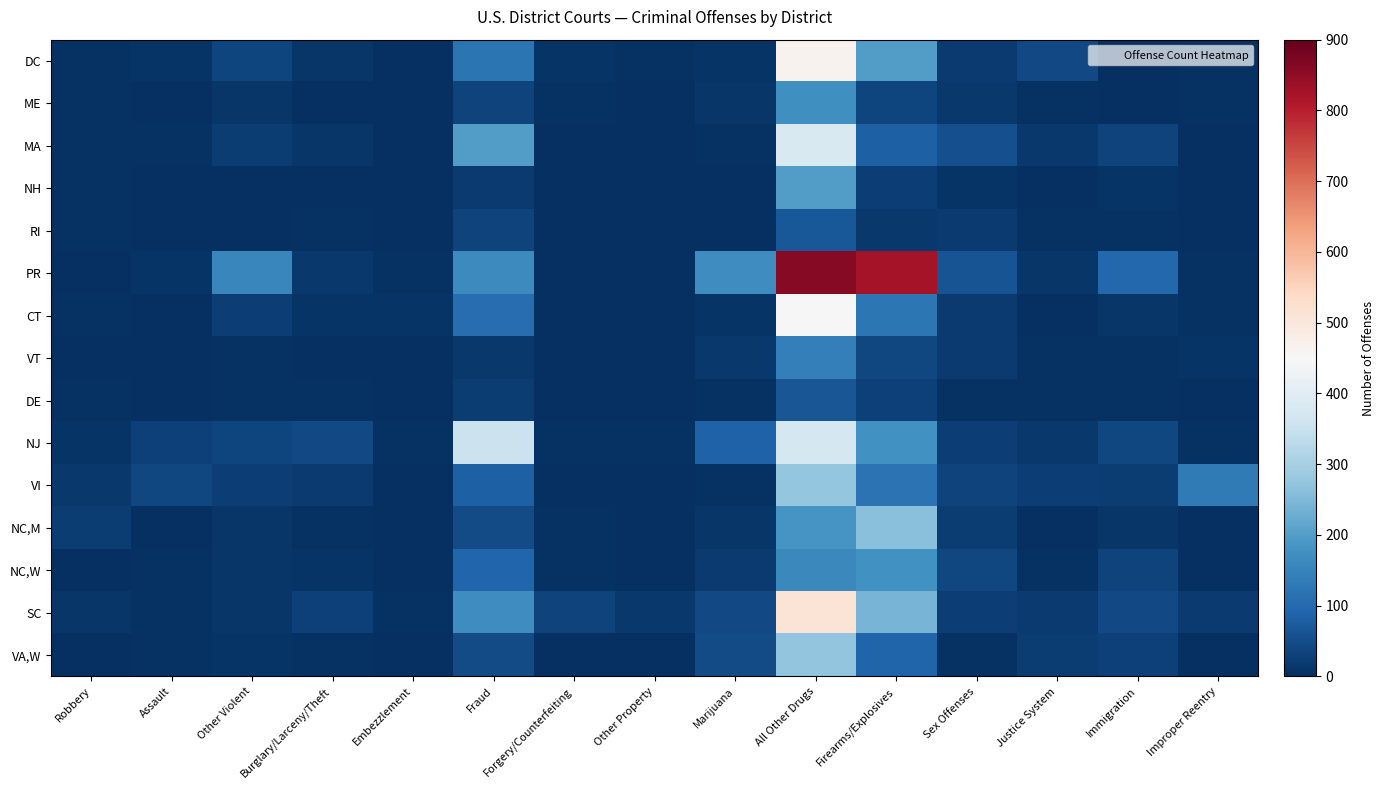

Which series has the largest total across all categories?

PR